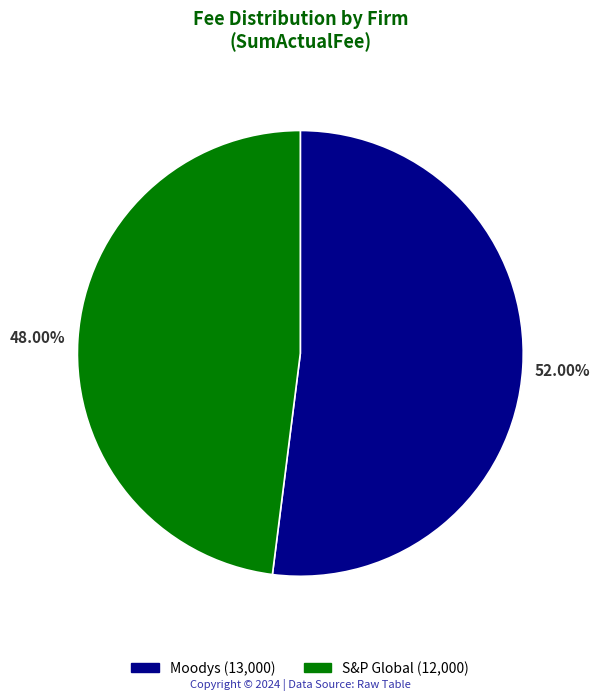

True or false: S&P Global accounts for 63% of the total.

False